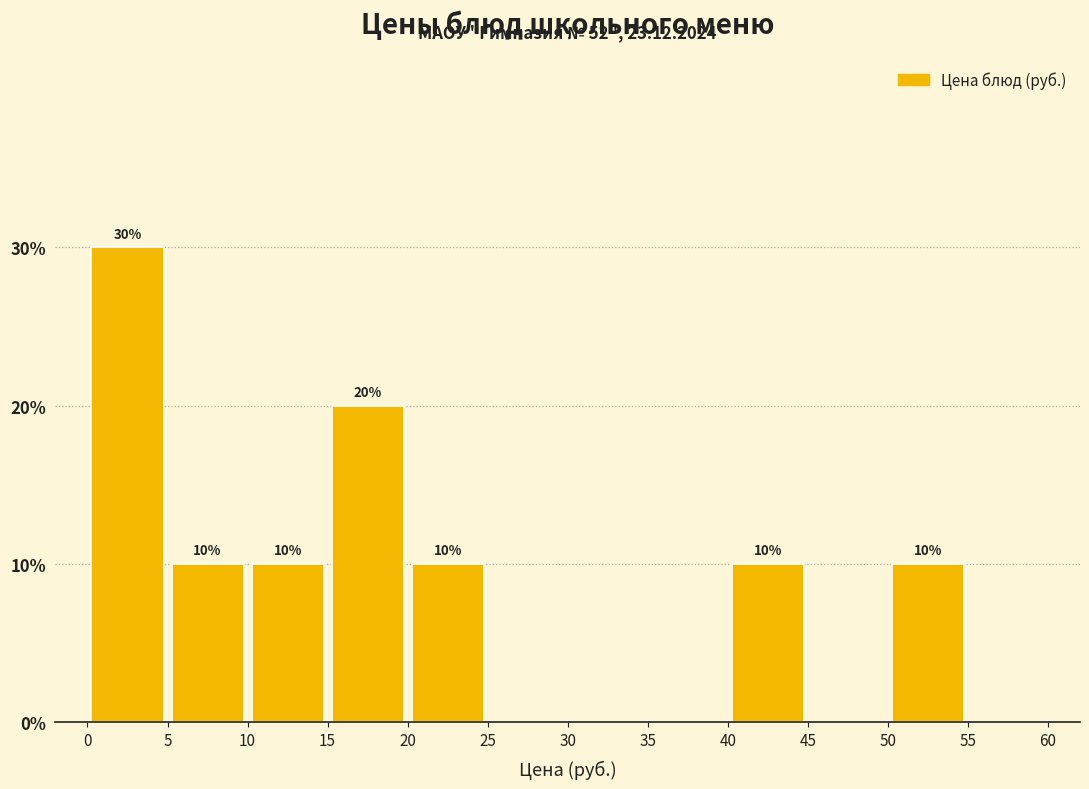

Over which range of the x-axis is the bar tallest?

0 to 5